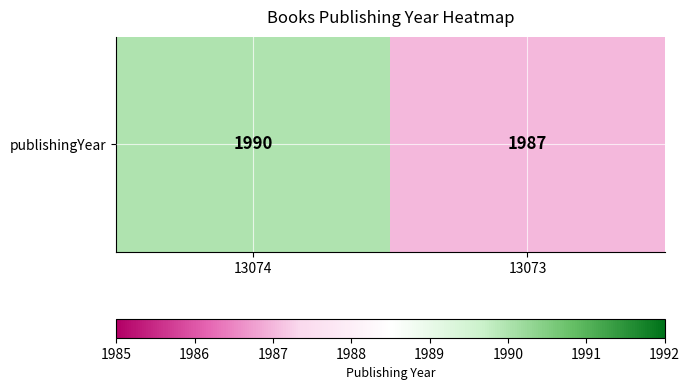

Which has a higher value, 13074 or 13073?

13074